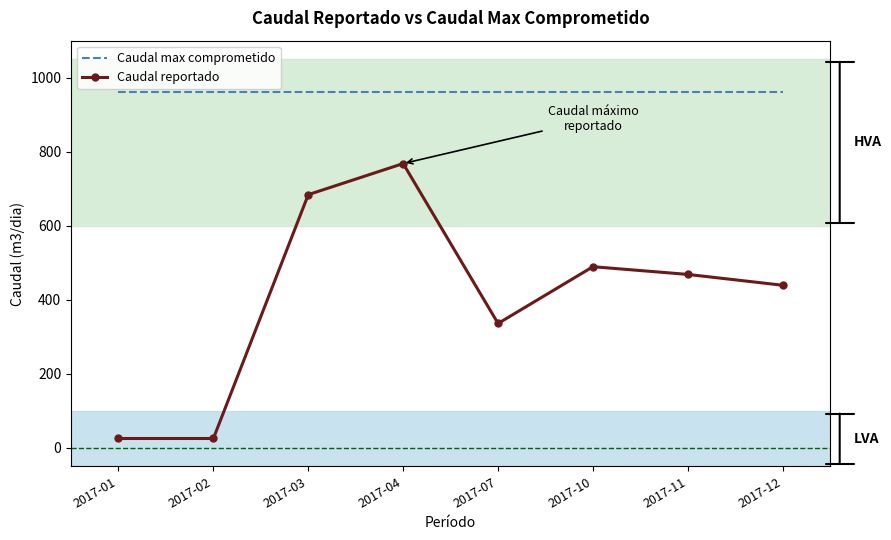

Is it true that Caudal reportado equals 282.6 at 2017-12?

False